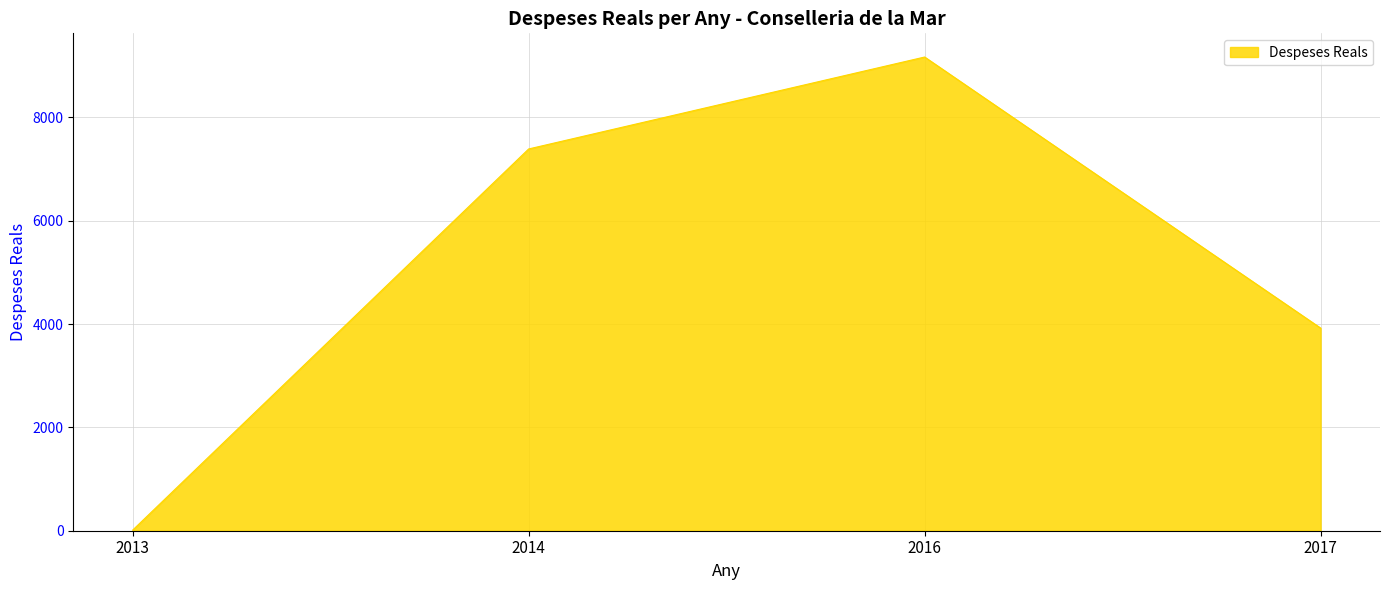

What is the approximate value at 2017?

3922.9